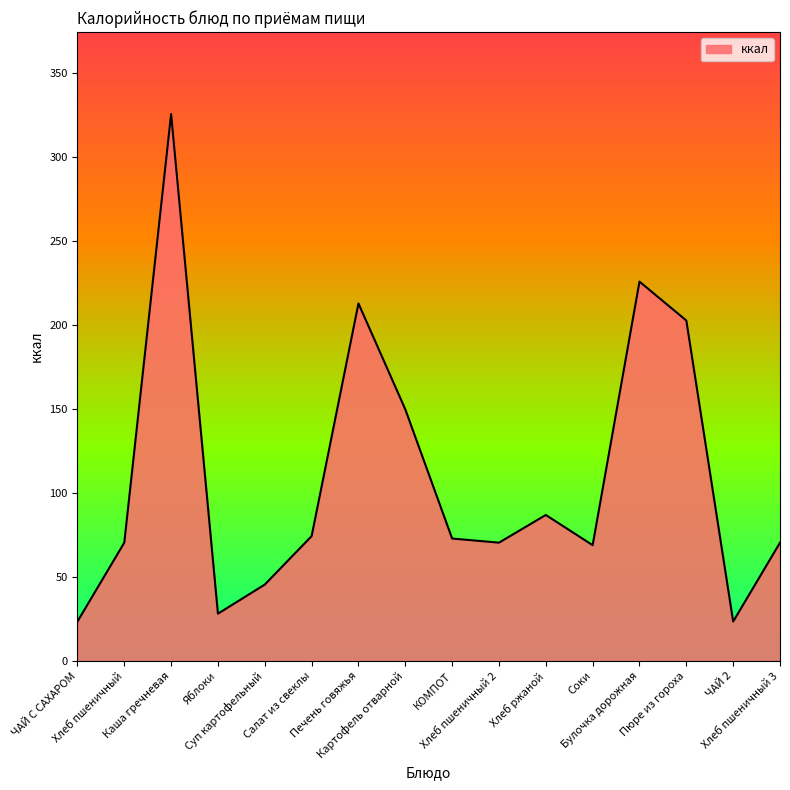

What is the label of the 10th point from the left?

Хлеб пшеничный 2